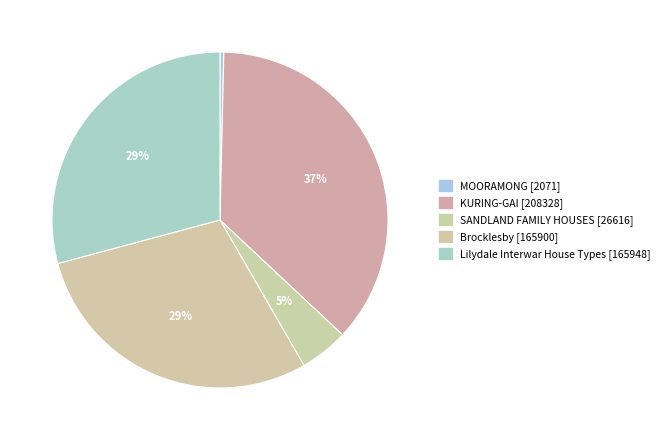

Which category has the smallest portion of the pie?

MOORAMONG